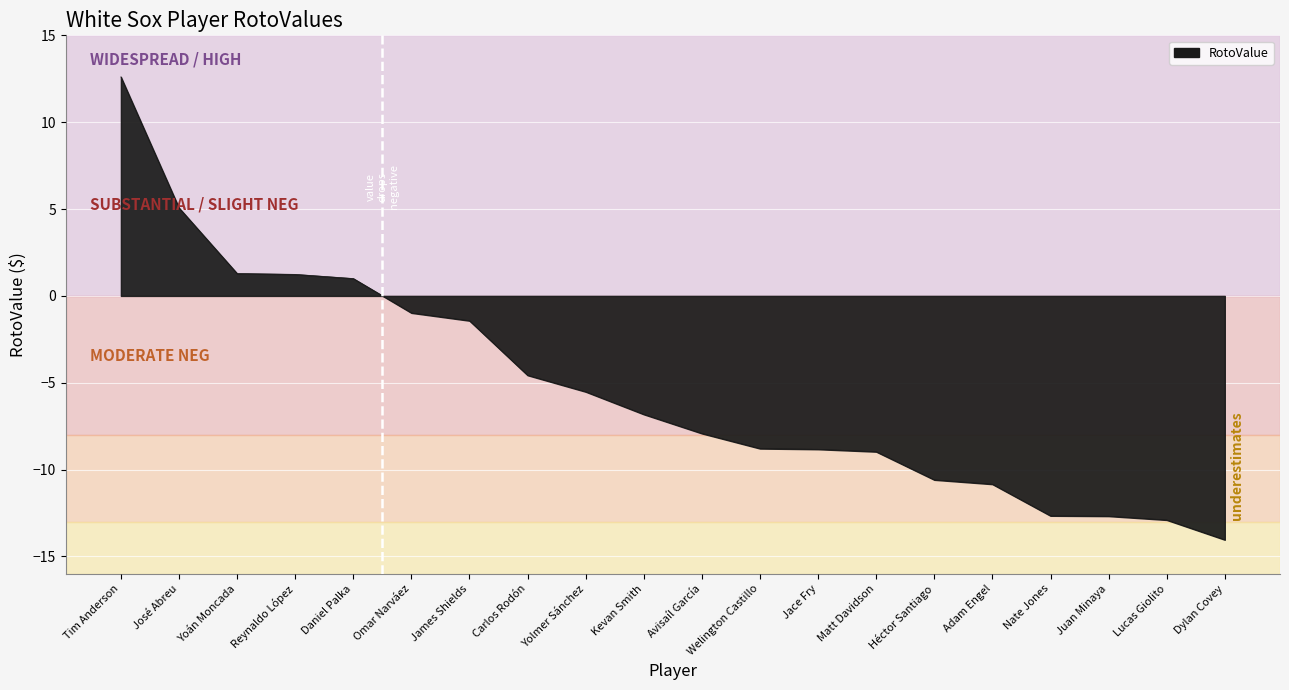

What is the maximum value shown in the chart?

12.6